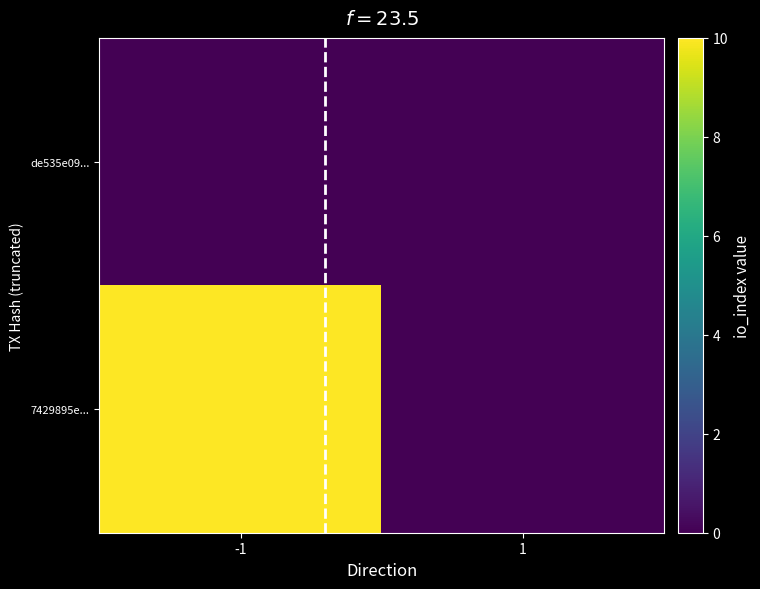

What is the difference between the highest and lowest values at -1?

10